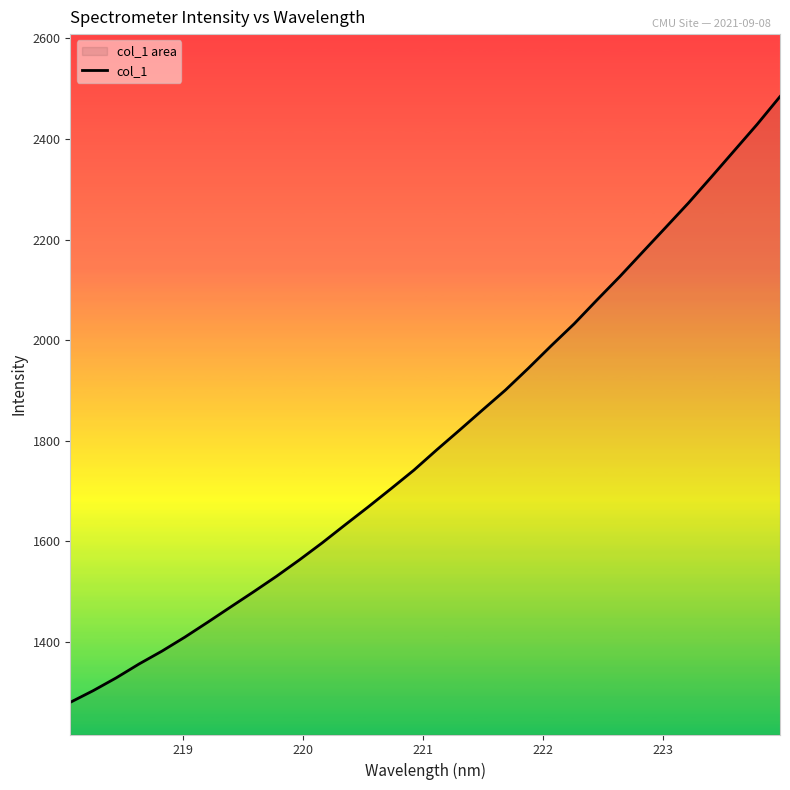

What is the difference between the maximum and second lowest values?

1181.2